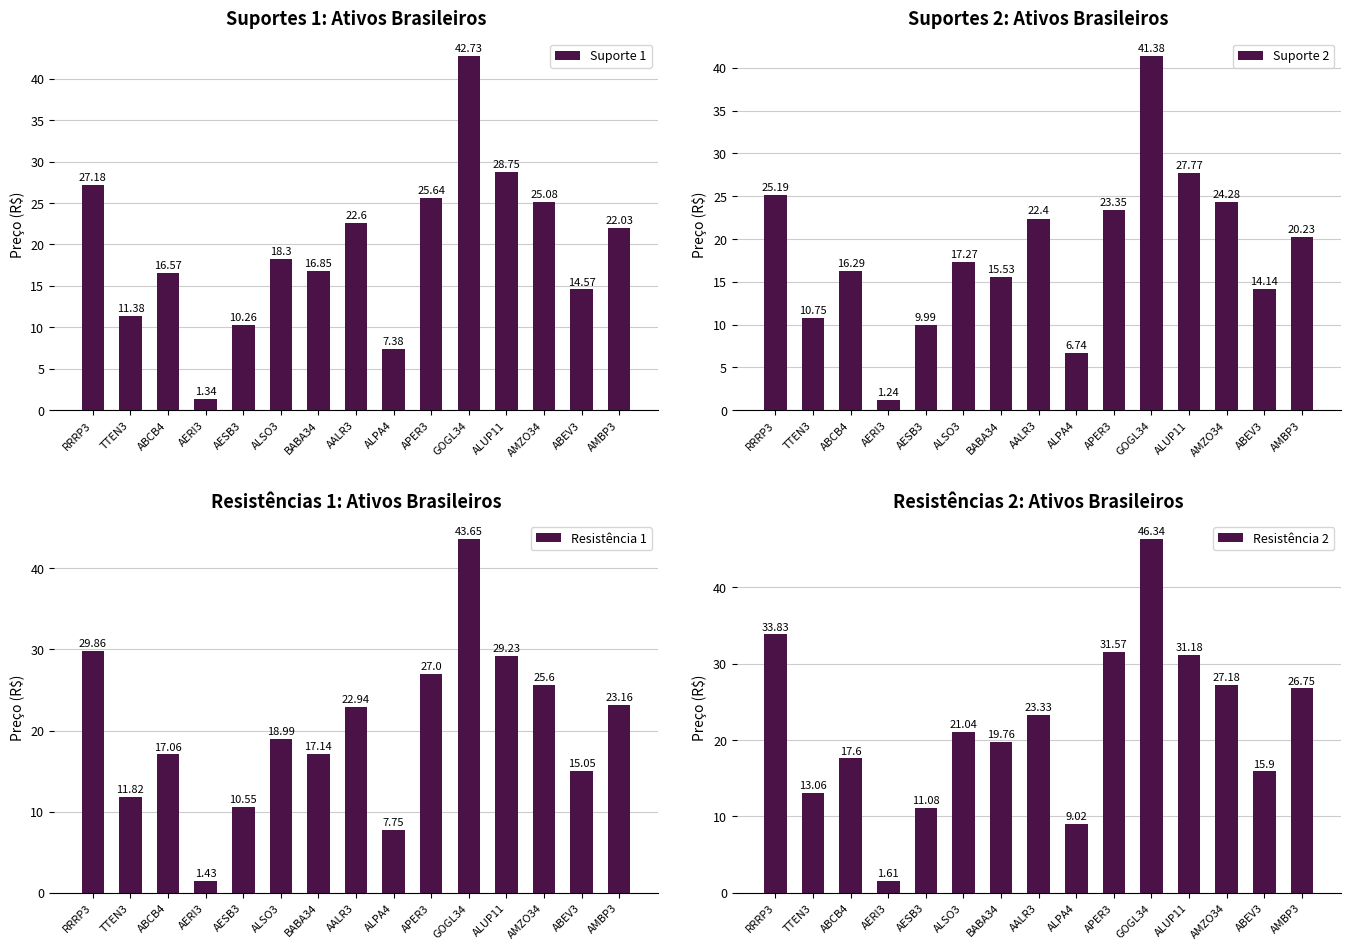

At which category is the sum across all series the highest?

GOGL34